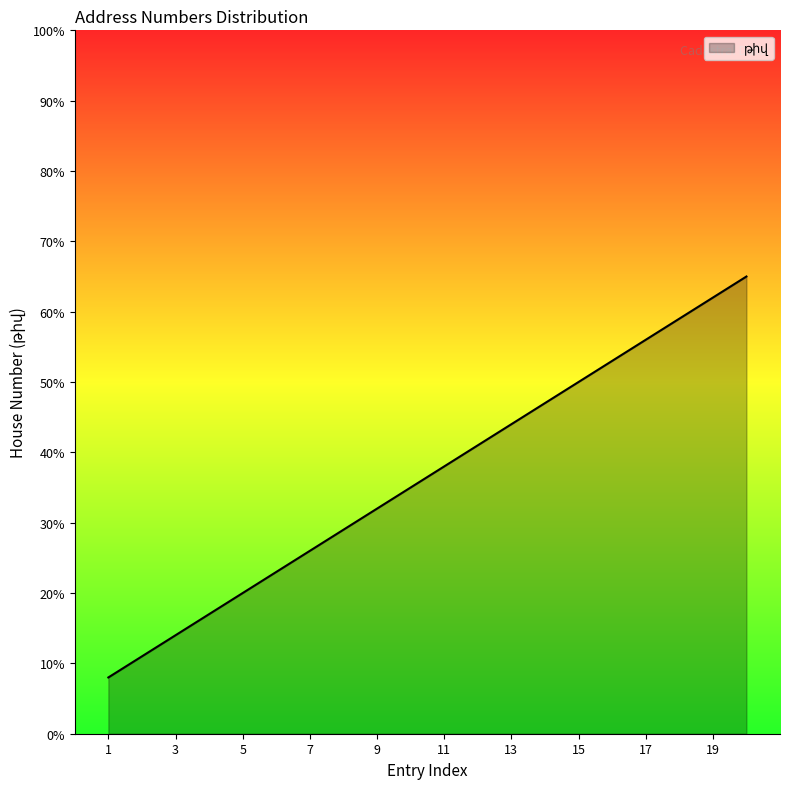

What is the difference between the maximum and minimum values?

57